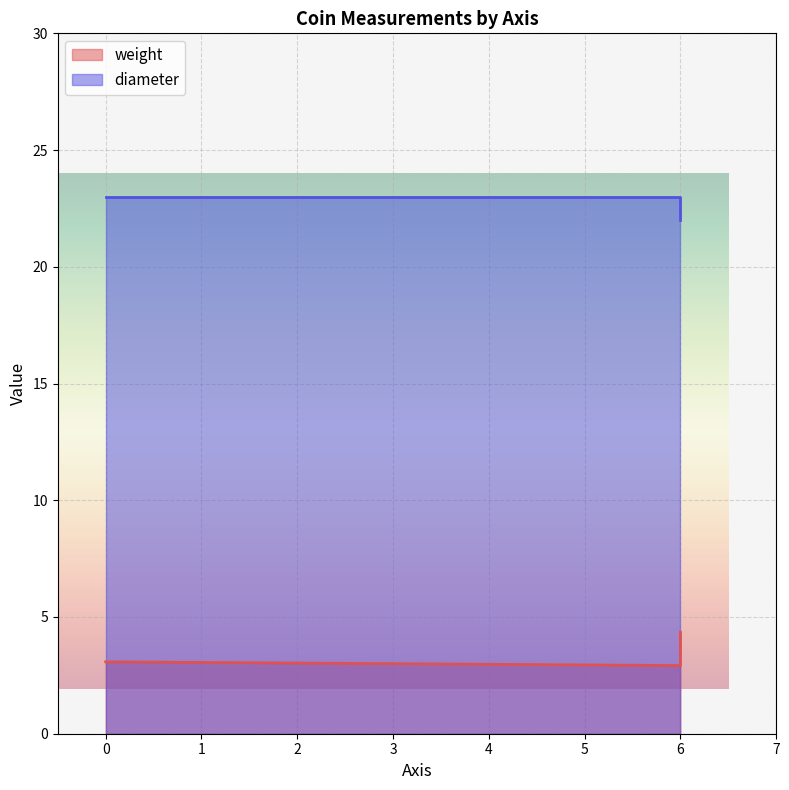

Is it true that weight equals 4.3 at 6?

True